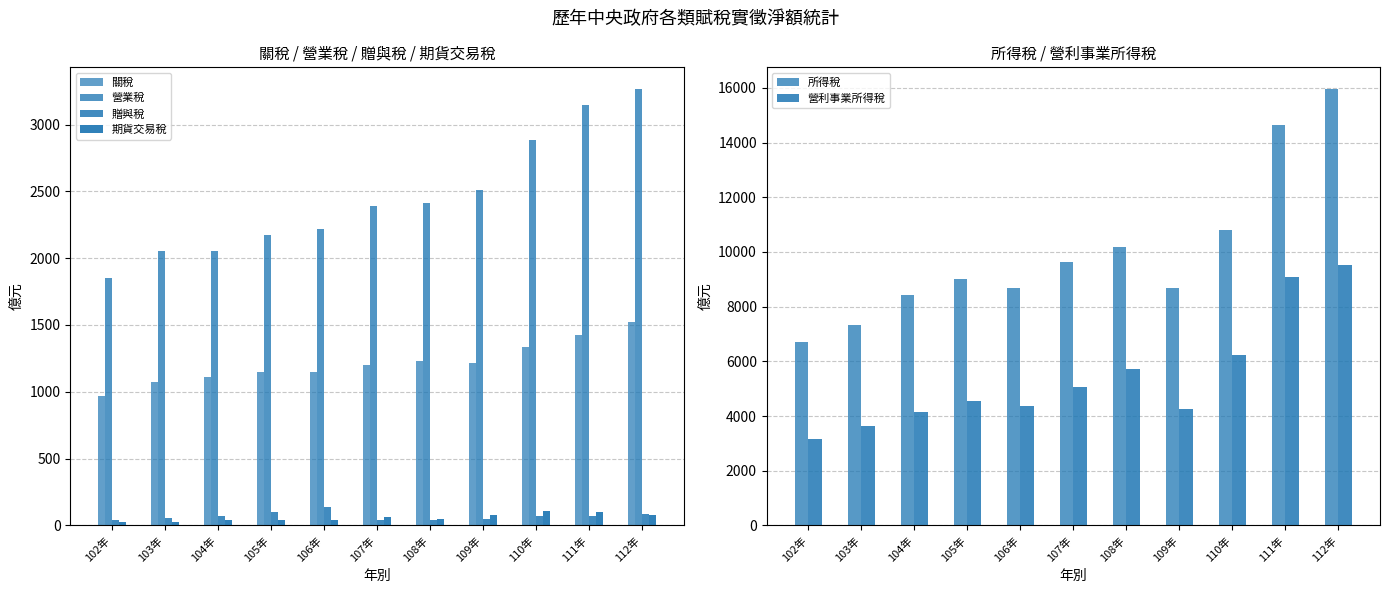

Are the bars grouped side by side (vs. stacked)?

Yes